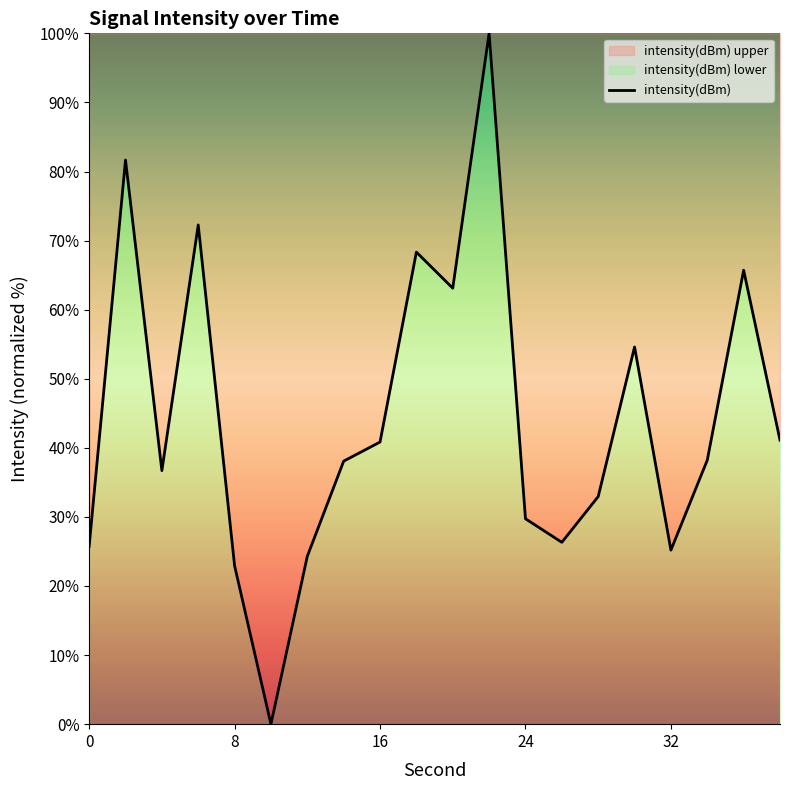

How many points are higher than both their immediate neighbors (excluding endpoints)?

6